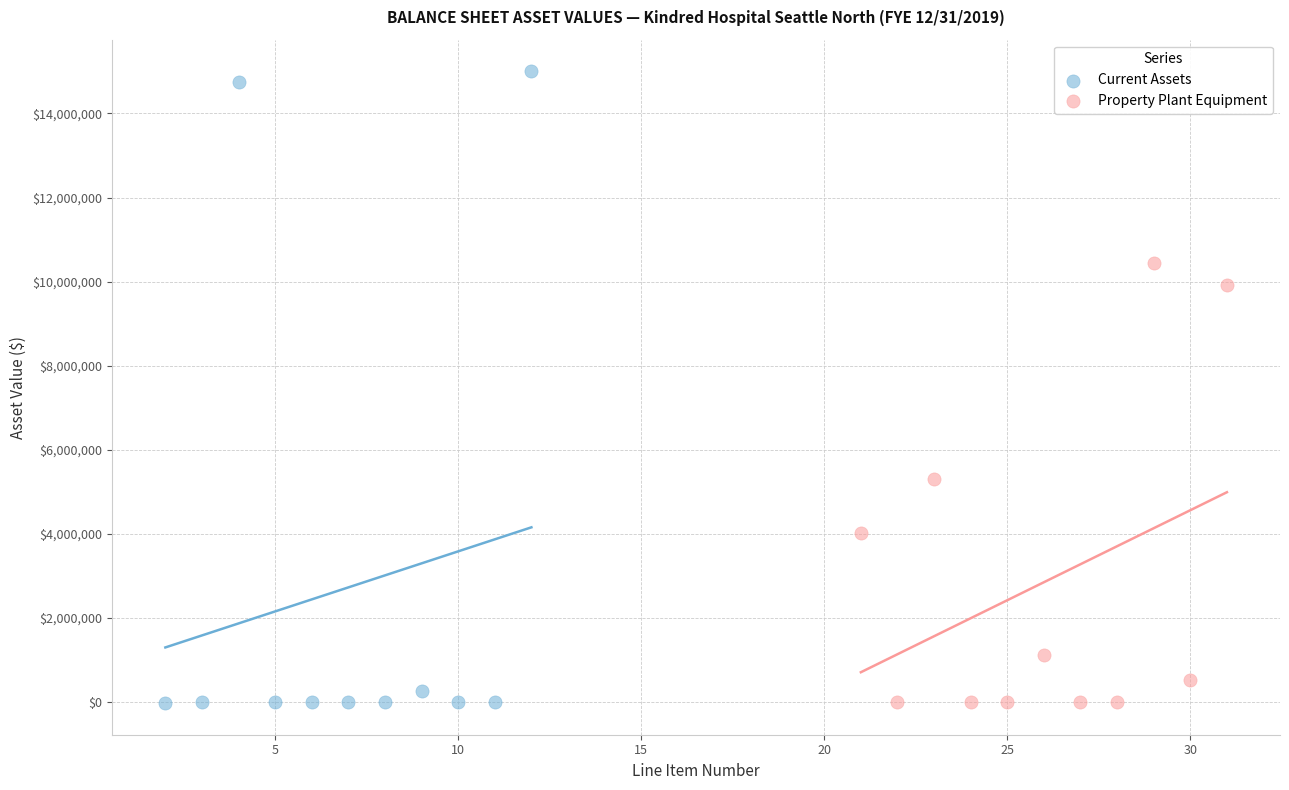

Which series has the largest Y range (max minus min)?

Current Assets